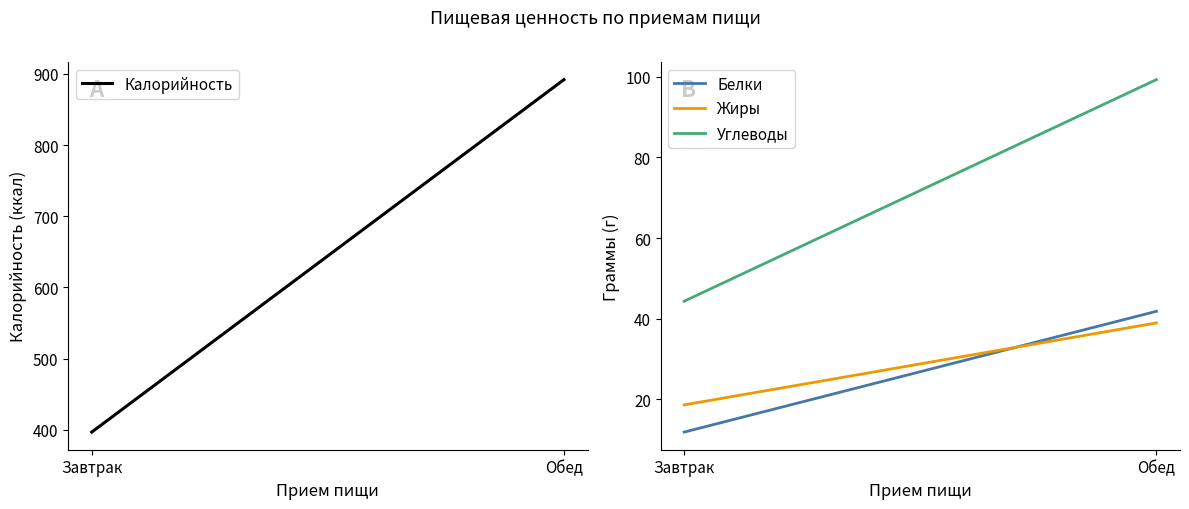

How many values in the Углеводы series exceed 99?

1